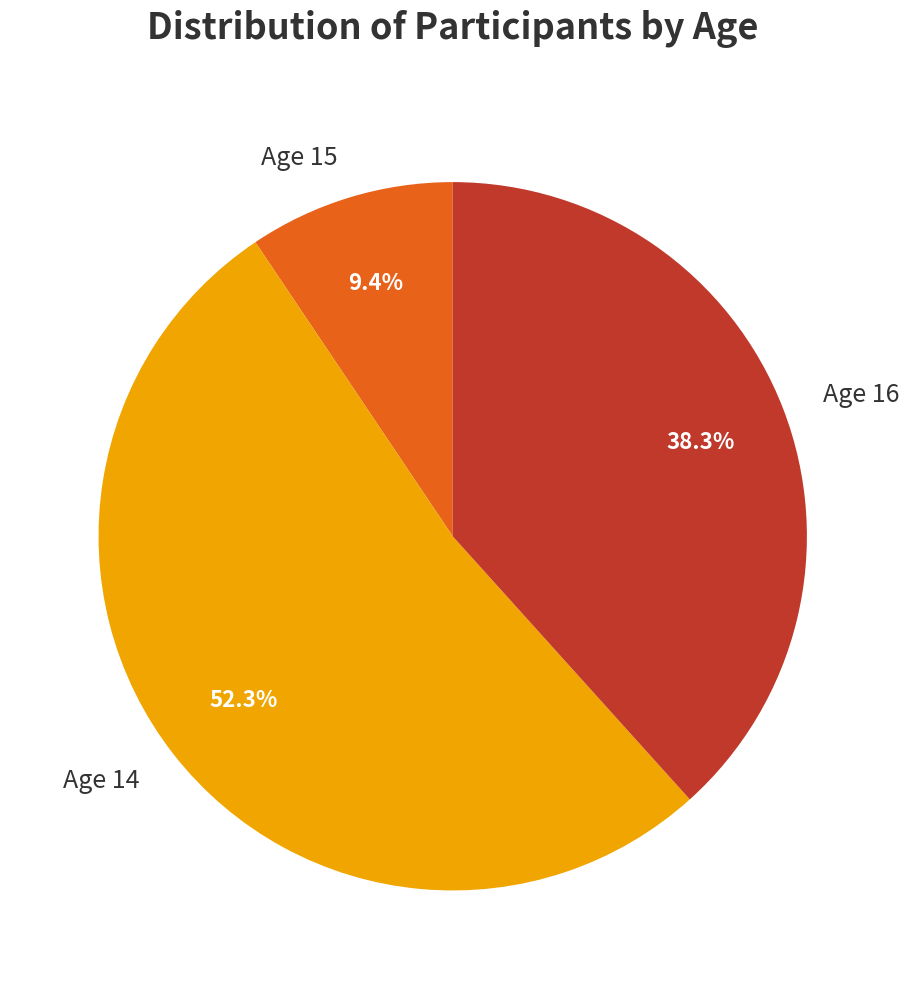

What is the largest slice in the pie chart?

Age 14